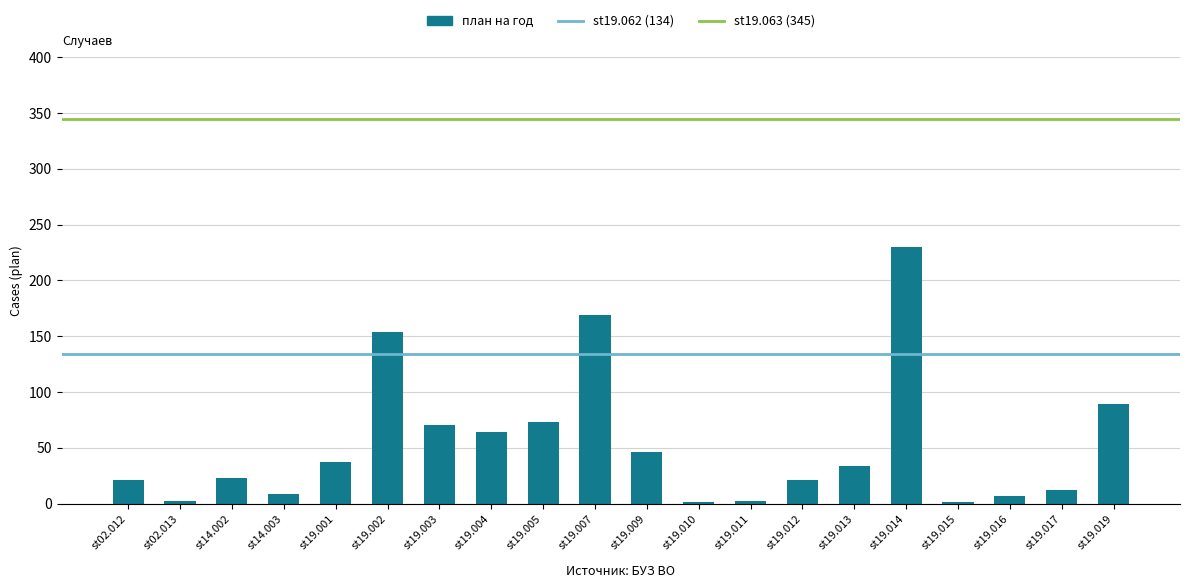

At which label is the value closest to 115?

st19.019